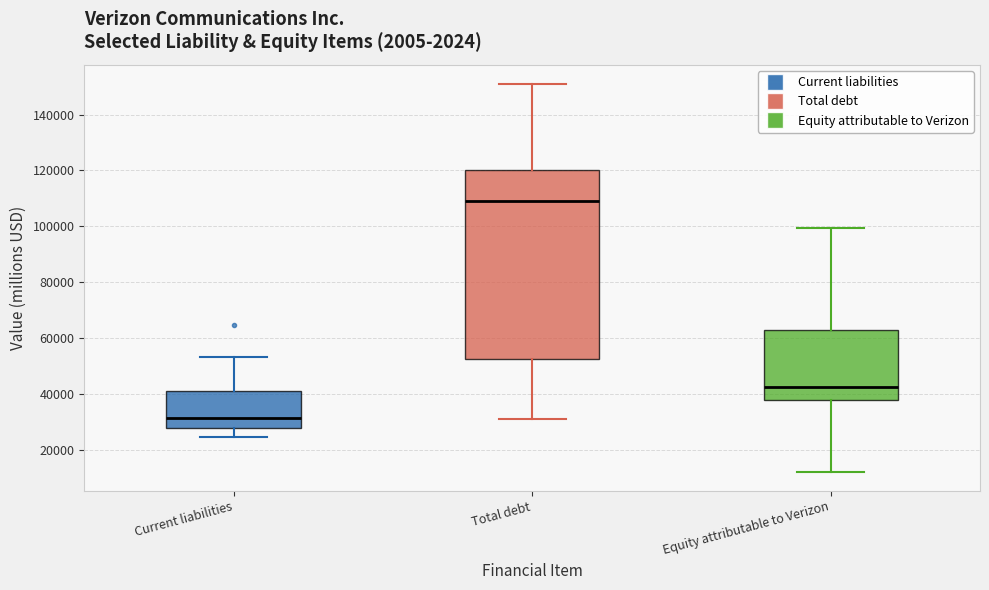

Which box has the highest median line?

Total debt